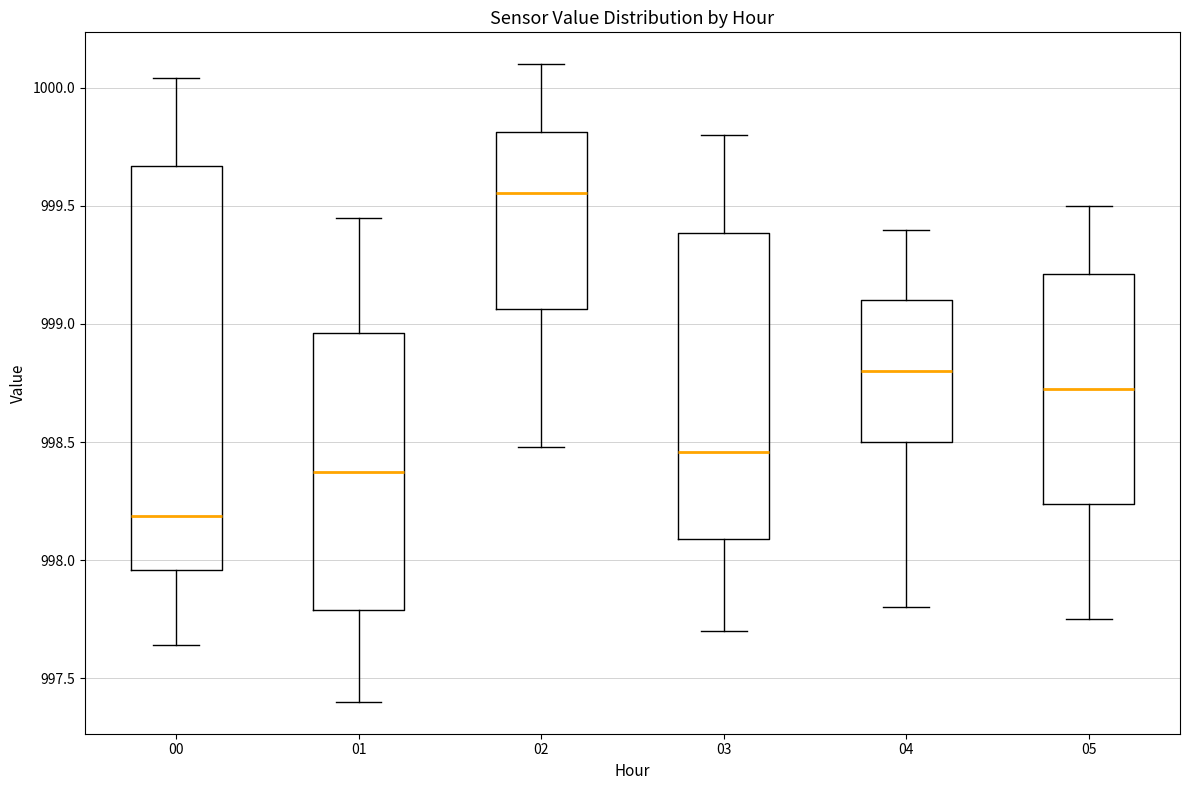

Where is the upper edge of the box at x = 05 on the y-axis? The values are not printed on the chart, so give them approximately, as read against the axis.

999.20